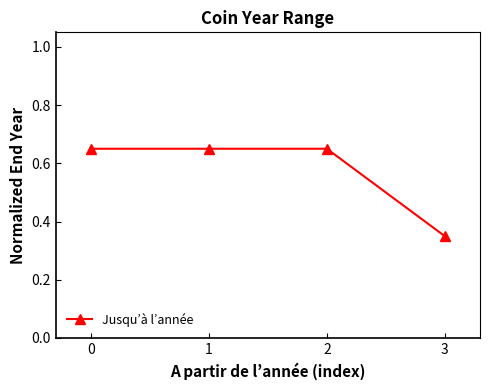

What is the sum of all values?

2.3